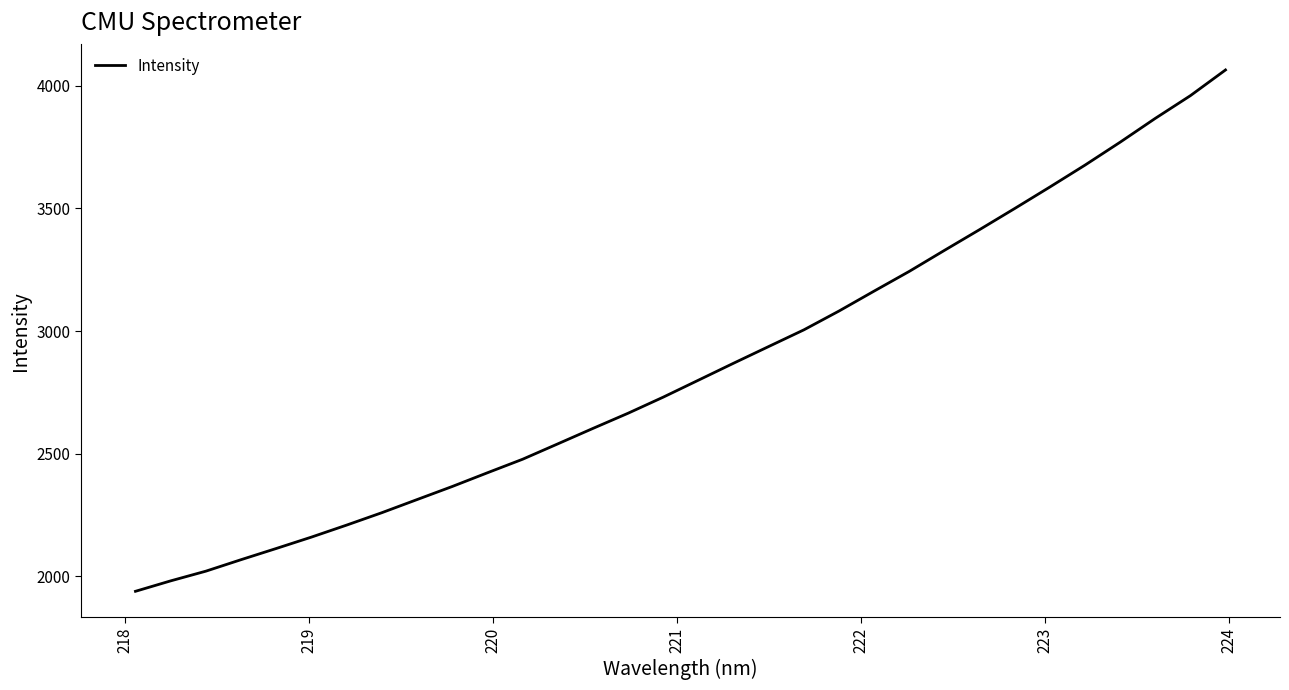

What is the greatest value displayed?

4064.2